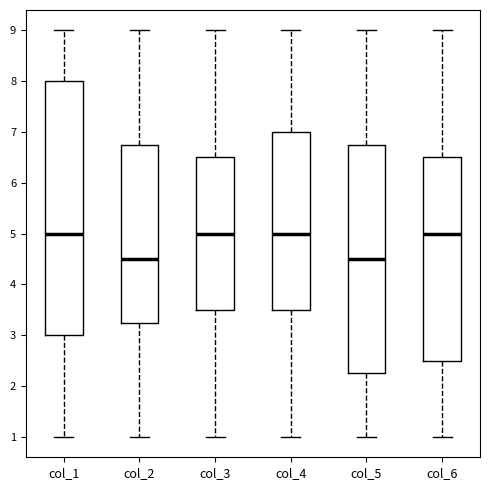

Comparing the boxes themselves (not the whiskers), which one is the tallest?

col_1